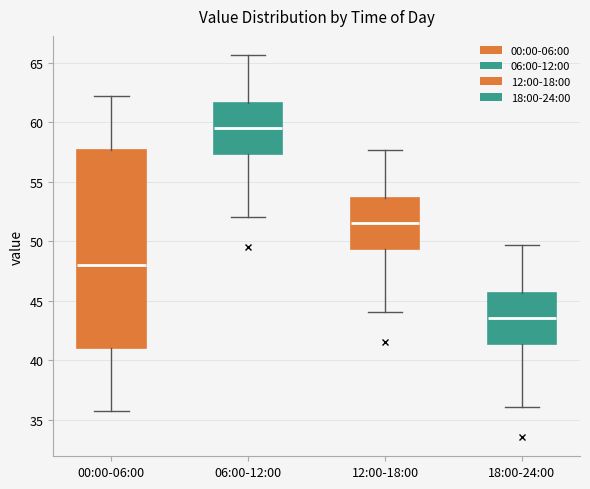

Reading left to right, transcribe this box plot: for each box, give where its median line is, the range the box spans, and where its two whiskers end, as read against the y-axis. The values are not printed on the chart, so give them approximately, as read against the axis.

00:00-06:00: median 48.0, box 41.0 to 57.5, whiskers 35.5 to 62.0
06:00-12:00: median 59.5, box 57.5 to 61.5, whiskers 52.0 to 65.5
12:00-18:00: median 51.5, box 49.5 to 53.5, whiskers 44.0 to 57.5
18:00-24:00: median 43.5, box 41.5 to 45.5, whiskers 36.0 to 49.5